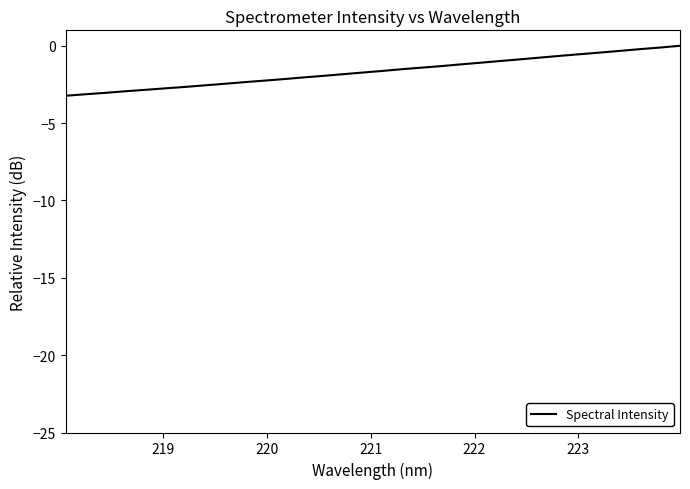

What is the smallest value displayed?

-3.2